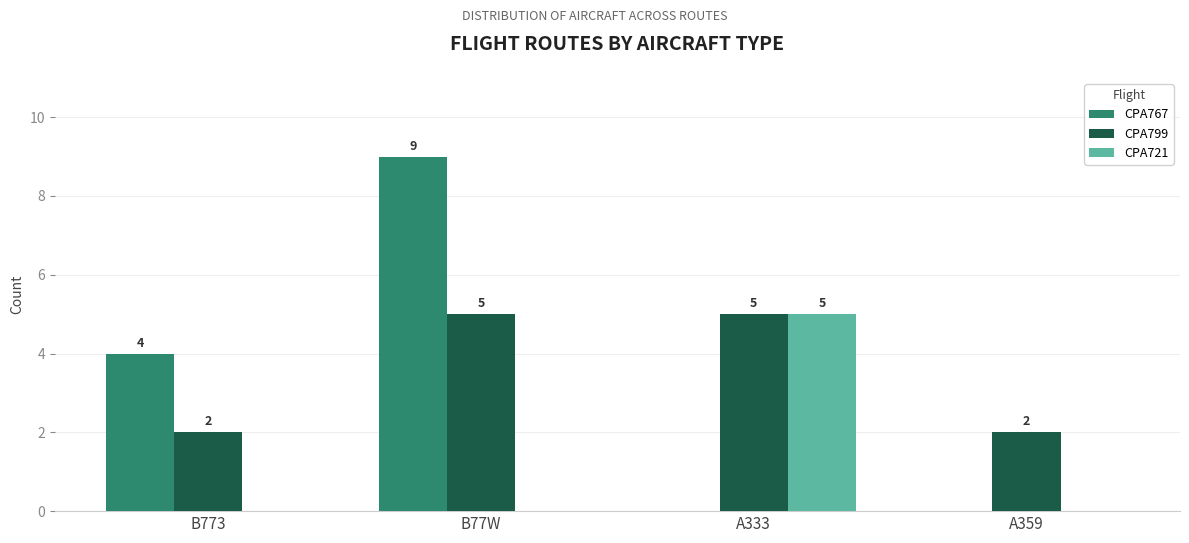

Between B773 and B77W, which series saw the biggest shift?

CPA767